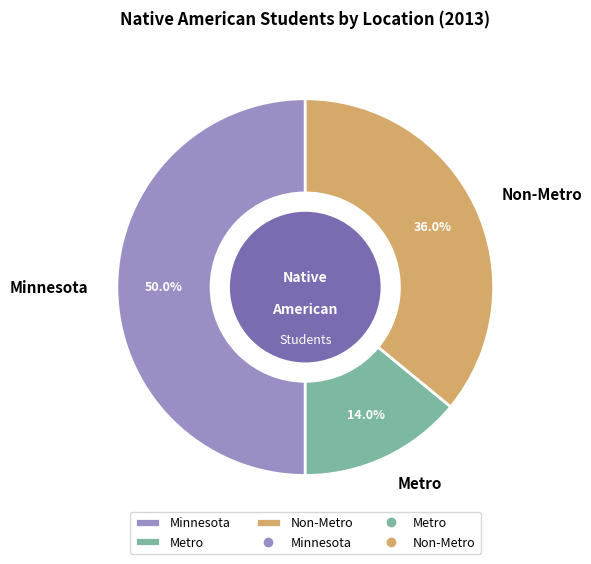

Rank the categories by value from lowest to highest.

Metro, Non-Metro, Minnesota